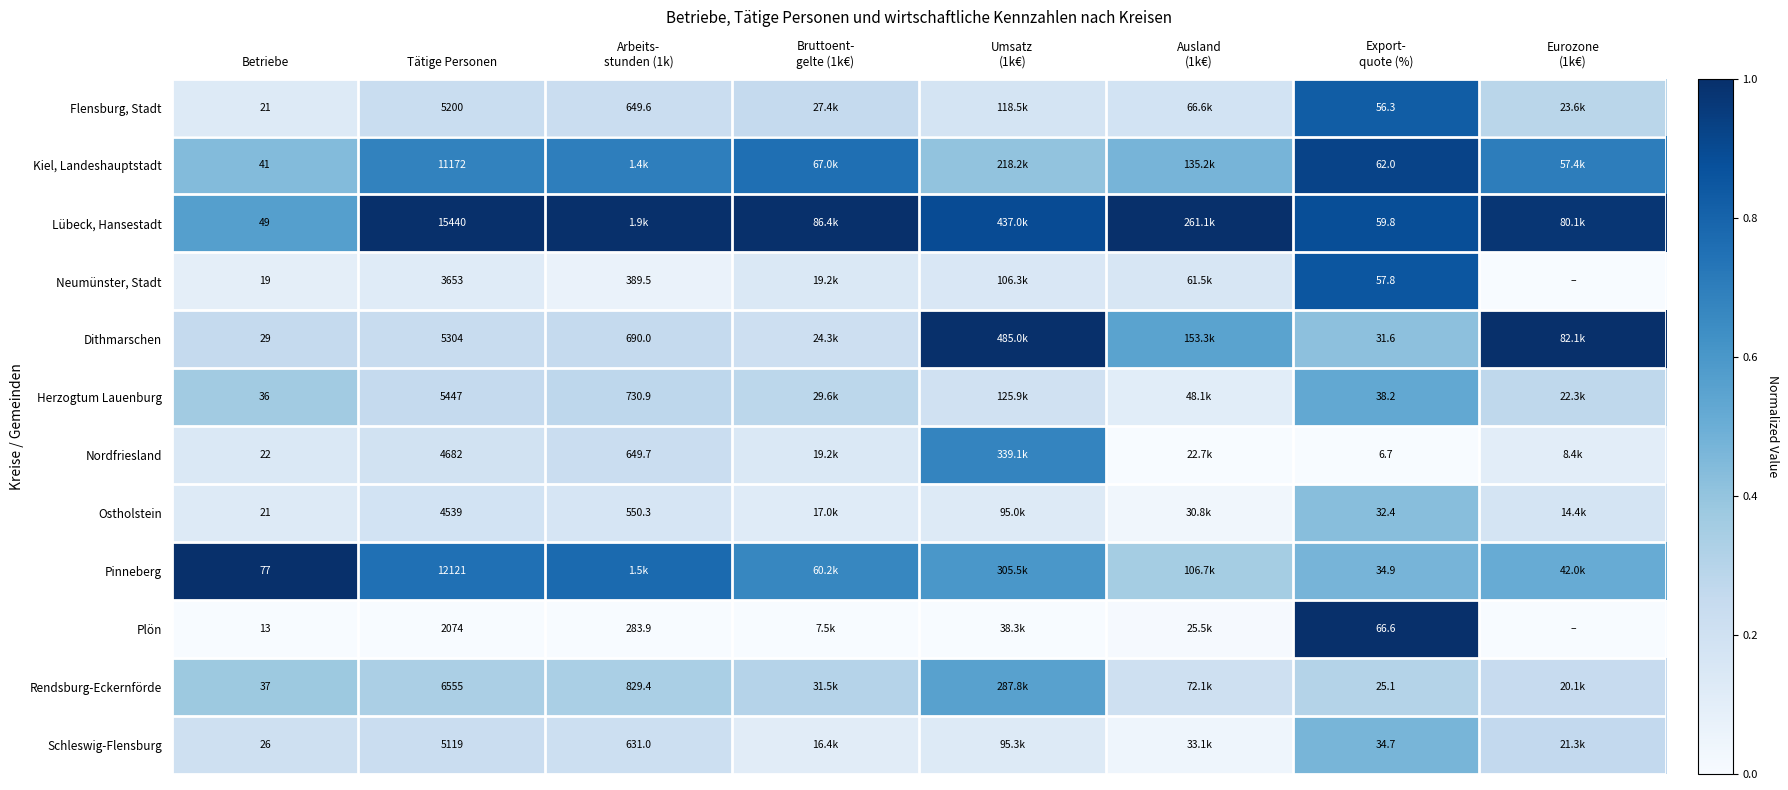

Which series has the largest range (max minus min)?

Plön